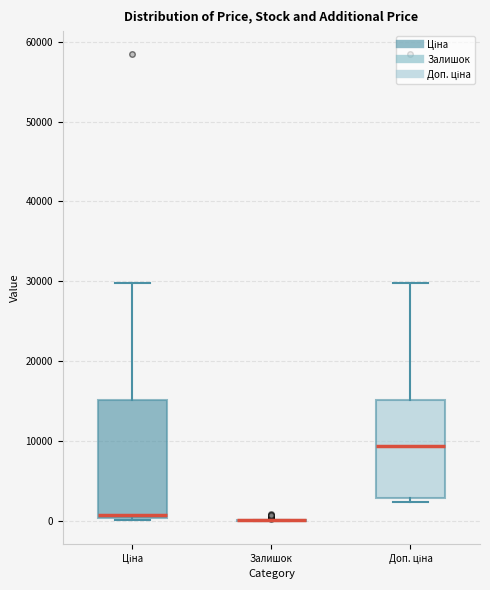

Reading left to right, transcribe this box plot: for each box, give where its median line is, the range the box spans, and where its two whiskers end, as read against the y-axis. The values are not printed on the chart, so give them approximately, as read against the axis.

Ціна: median 1000, box 0 to 15000, whiskers 0 to 30000
Залишок: box collapsed to a line at 0, whiskers 0 to 0
Доп. ціна: median 9000, box 3000 to 15000, whiskers 2000 to 30000